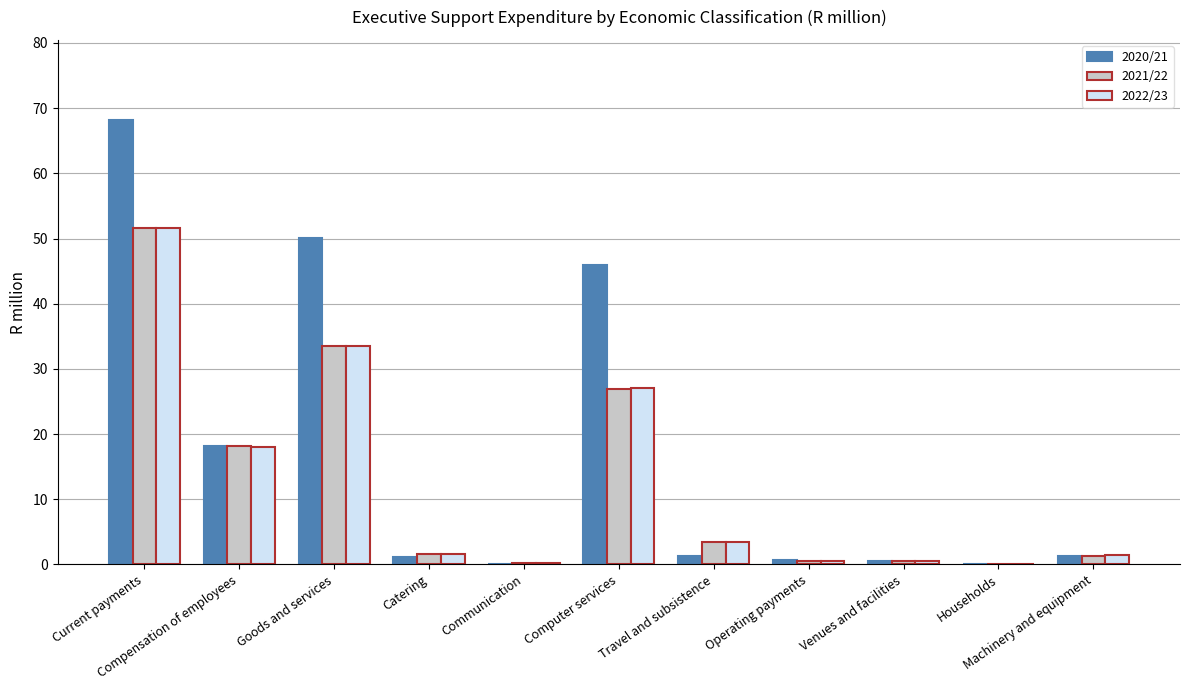

Which series has the largest total across all categories?

2020/21